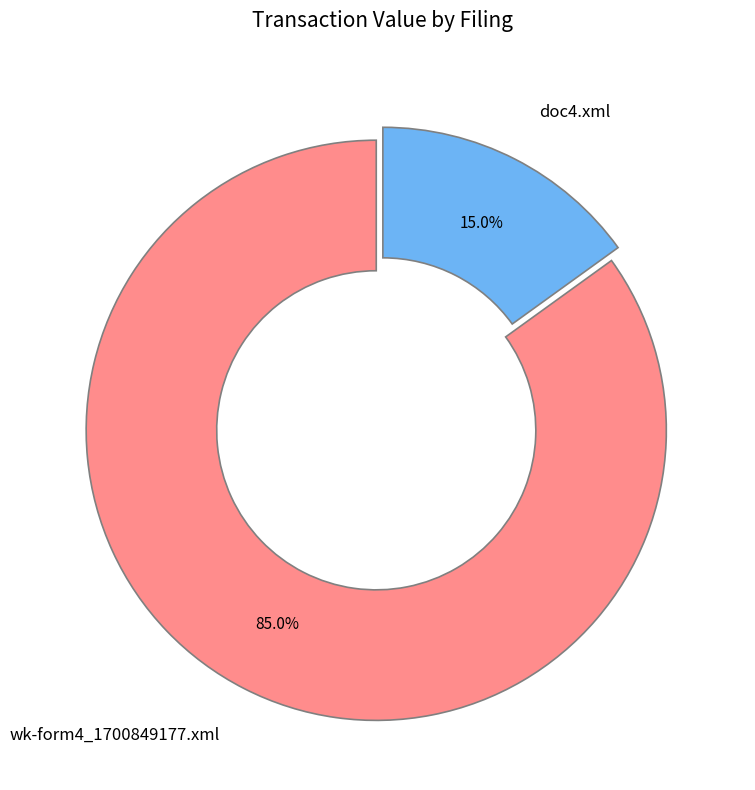

Count the number of slices in the pie.

2